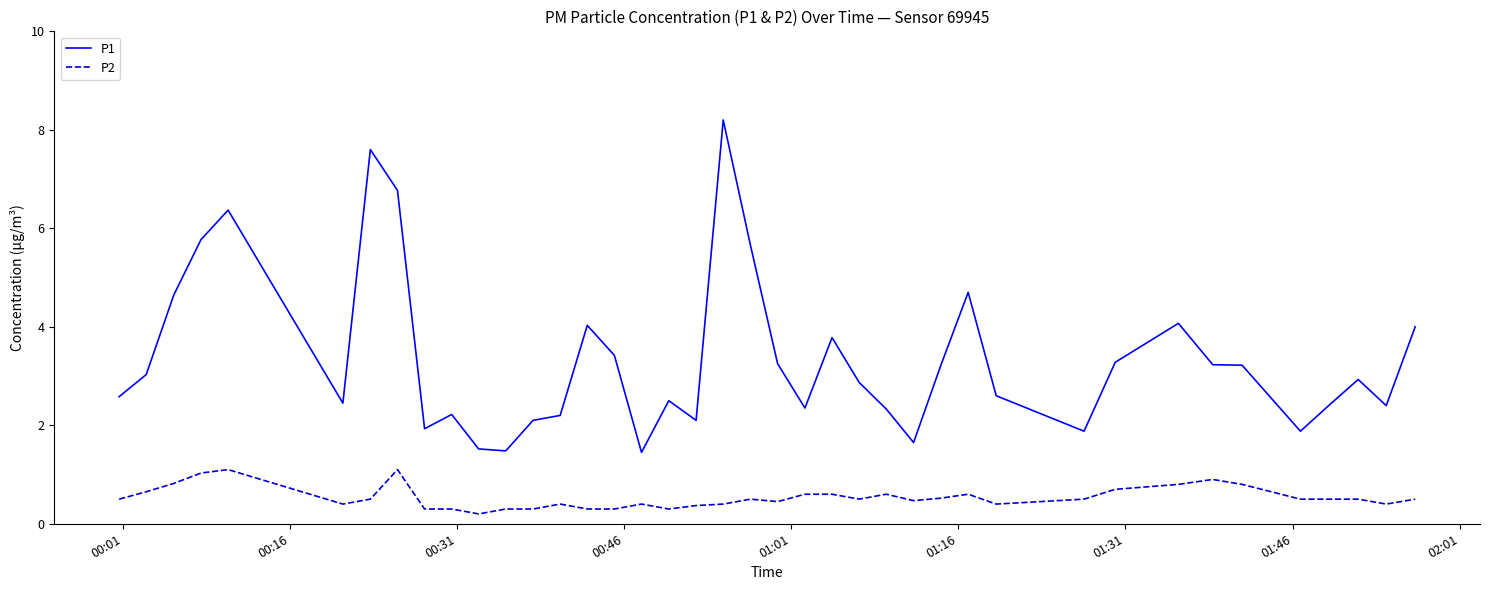

What is the minimum value shown in the chart?

0.2